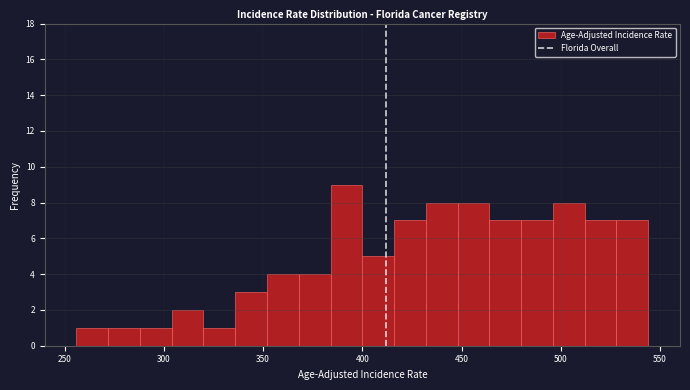

Around what value on the x-axis is the tallest bar? Give the approximate position of its centre, as read against the axis.

390